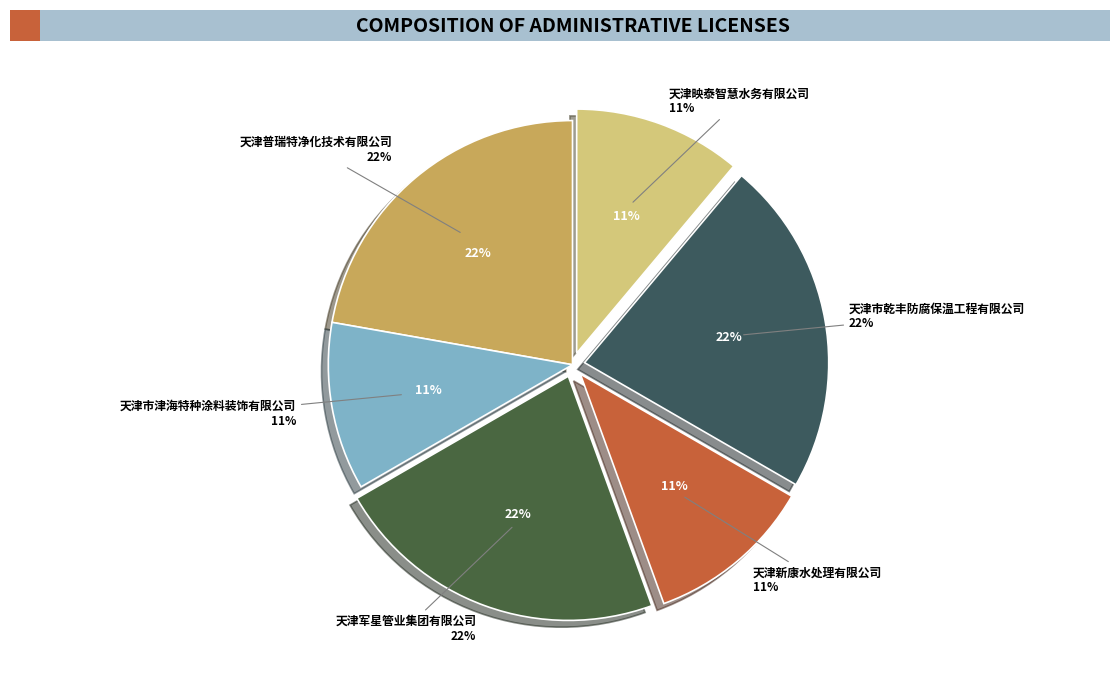

The 天津映泰智慧水务有限公司 slice represents 23% of the pie. True or false?

False